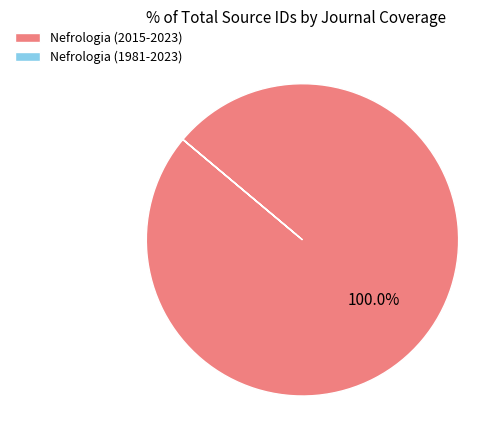

Is there a majority slice in this chart?

Yes